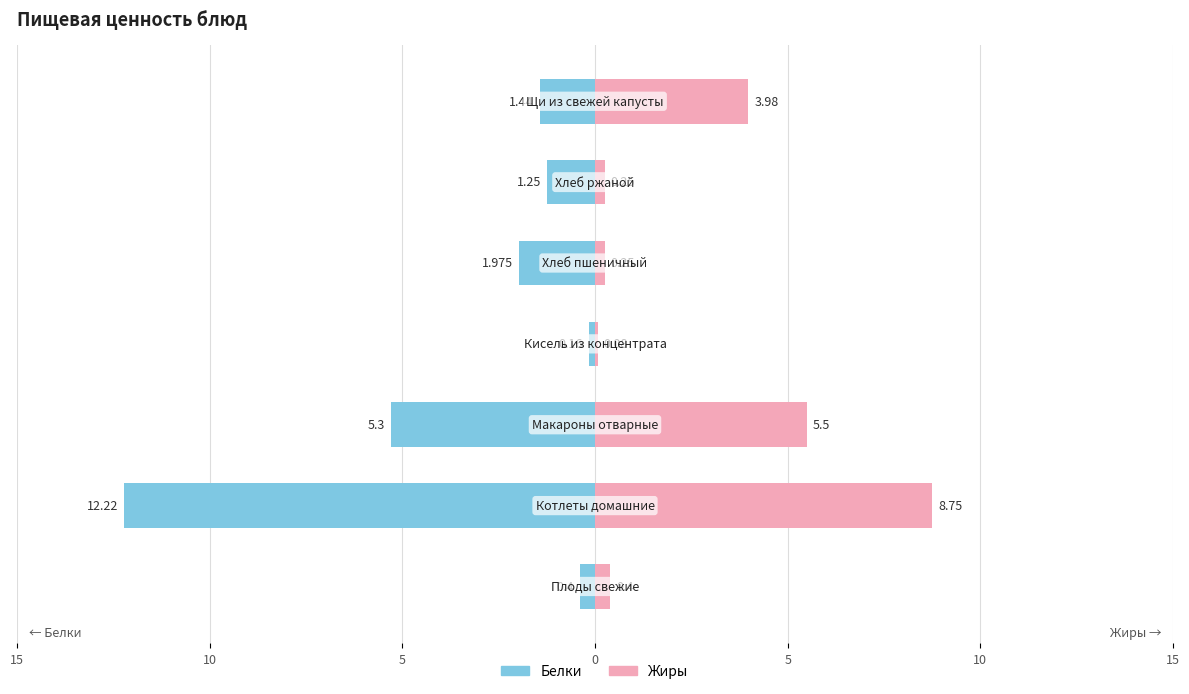

Which series changed the most between 15 and 15?

Жиры